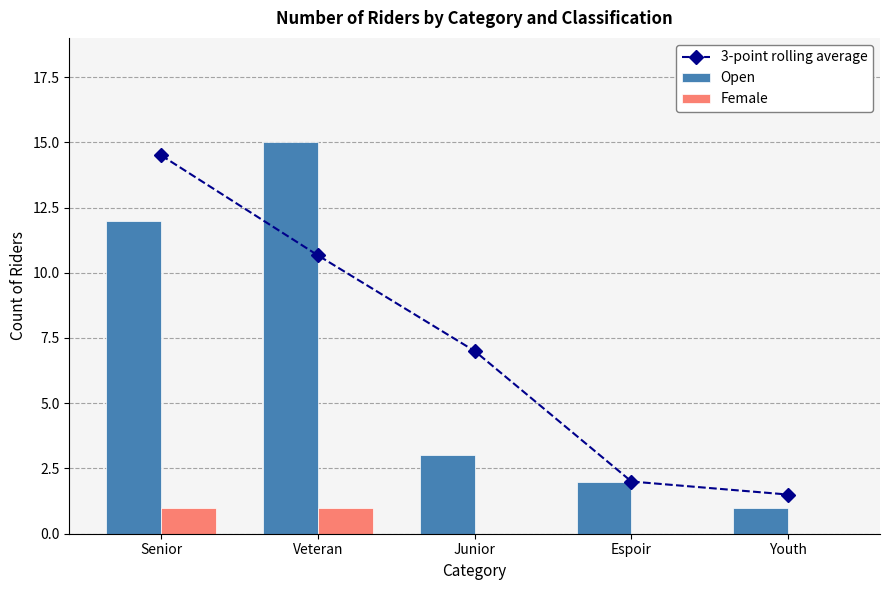

At Youth, list the series in order from largest to smallest.

3-point rolling average, Open, Female